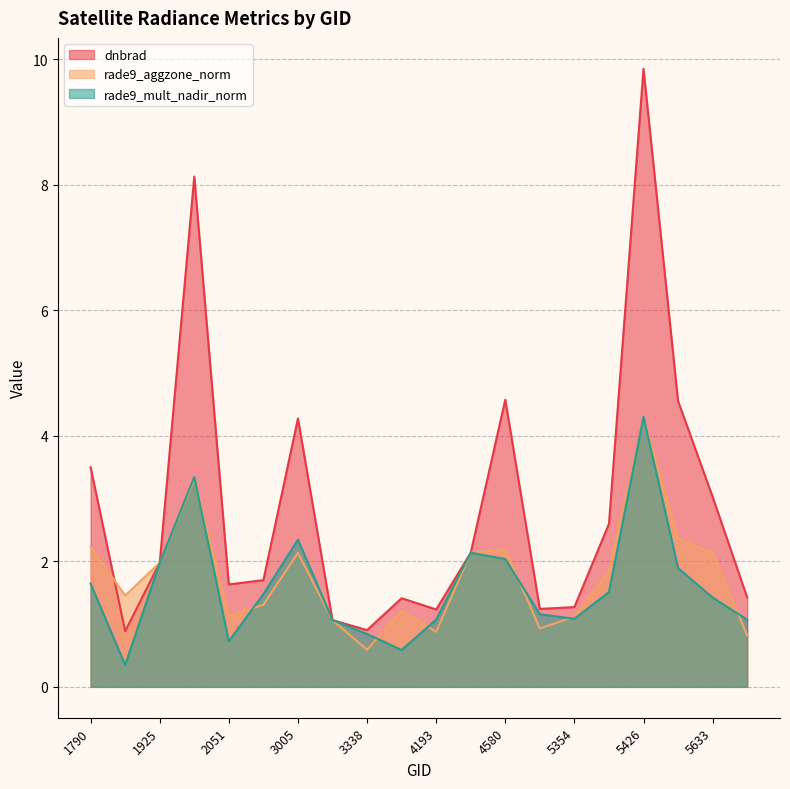

In rade9_mult_nadir_norm, how many points are higher than both neighbors (excluding endpoints)?

4